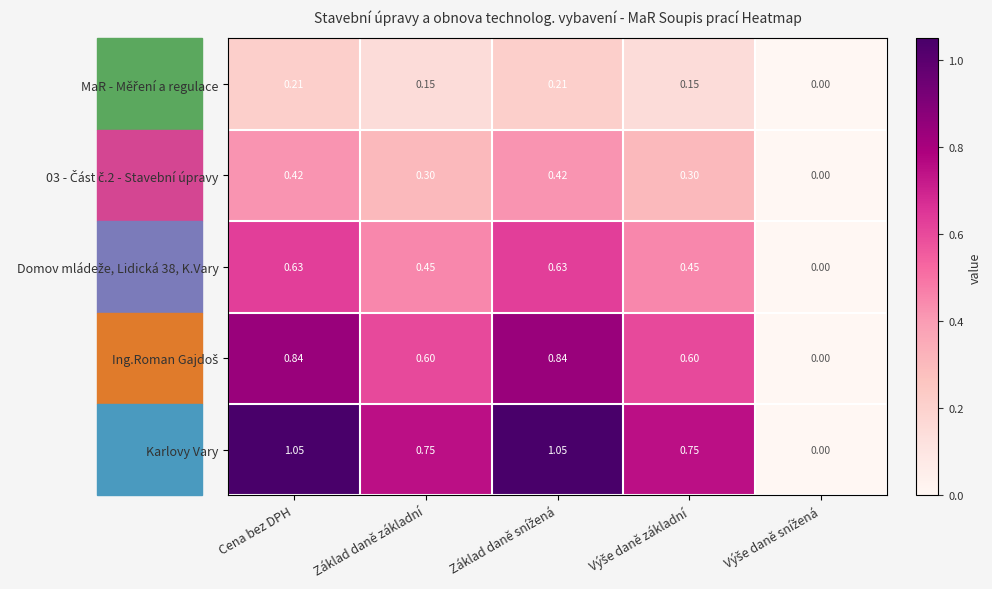

Which series has the largest total across all categories?

Karlovy Vary